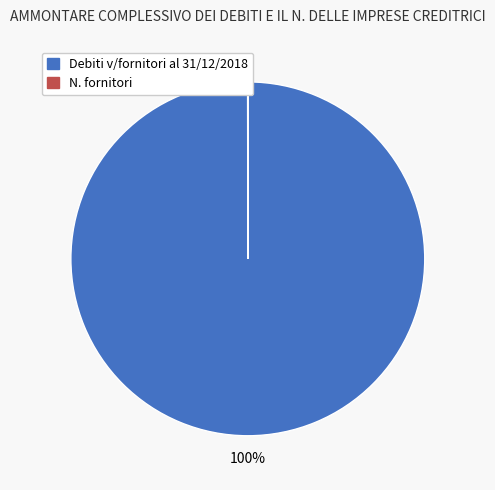

Is there a majority slice in this chart?

Yes